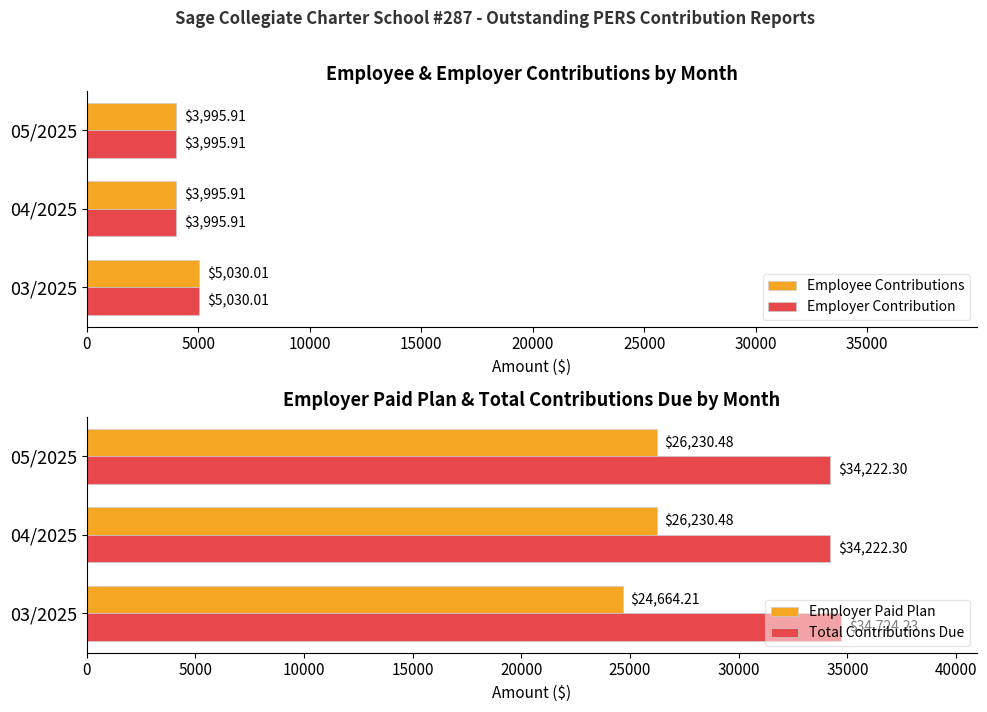

What value does the Employer Paid Plan series have at 03/2025?

24664.2